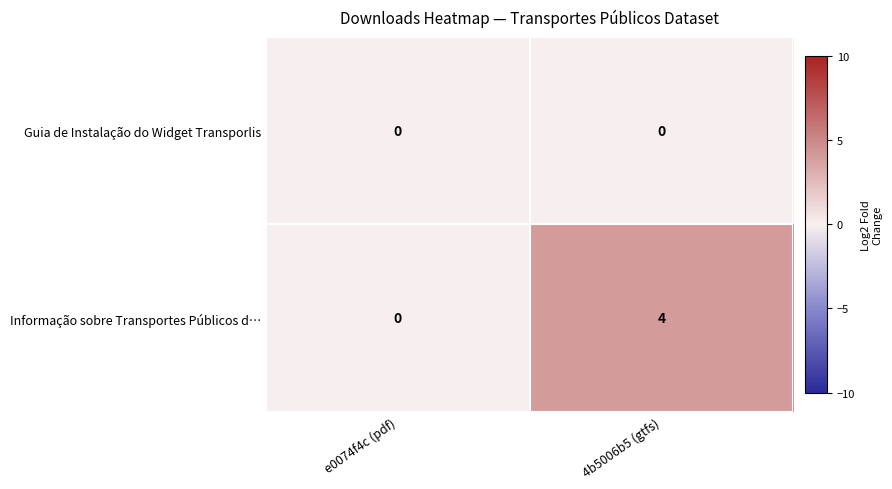

What is the sum of all Informação sobre Transportes Públicos d… values?

4